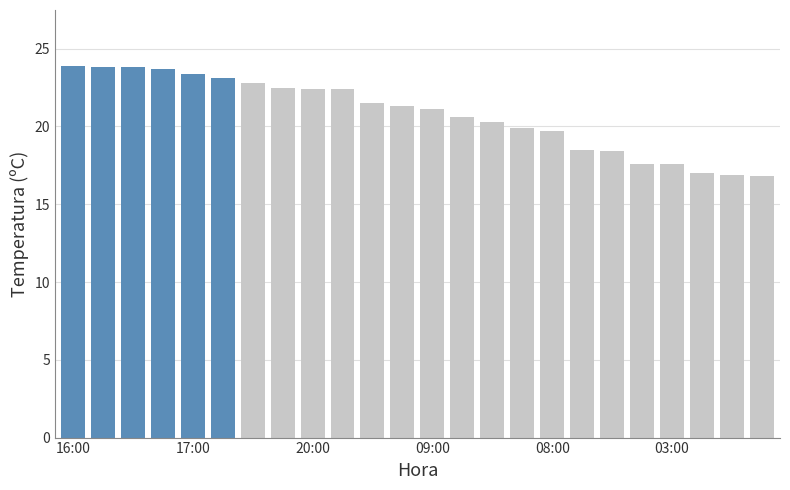

What is the maximum value shown in the chart?

23.9